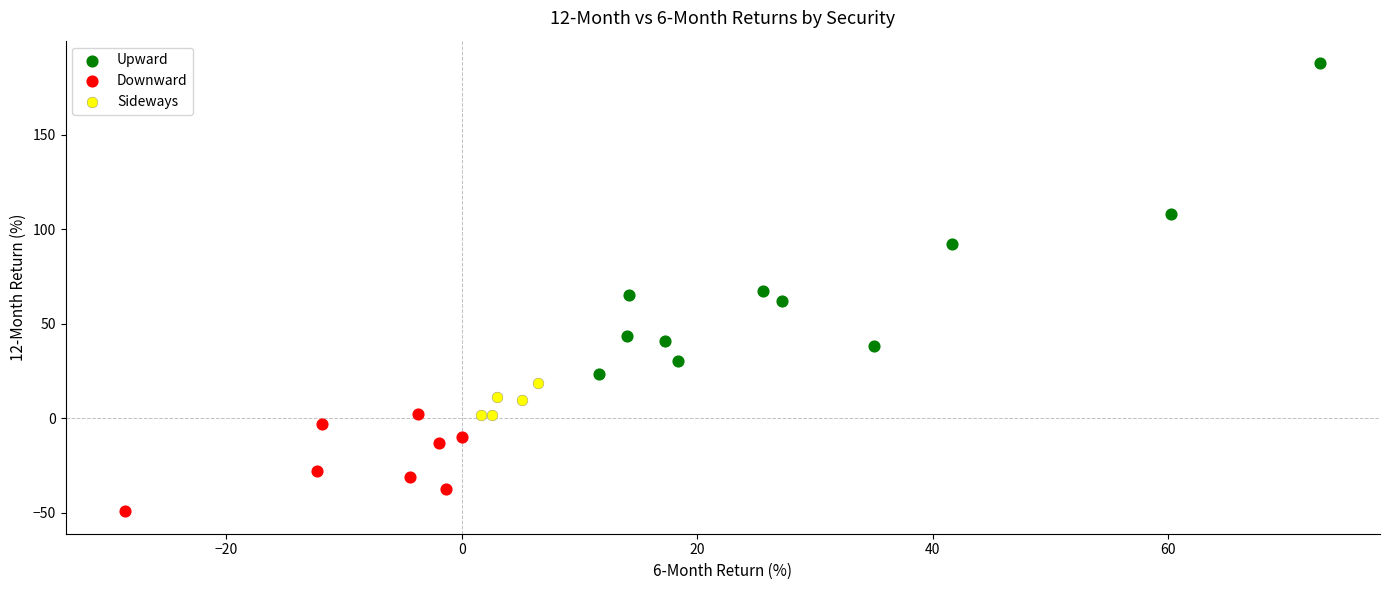

Which series has the widest spread of Y values?

Upward